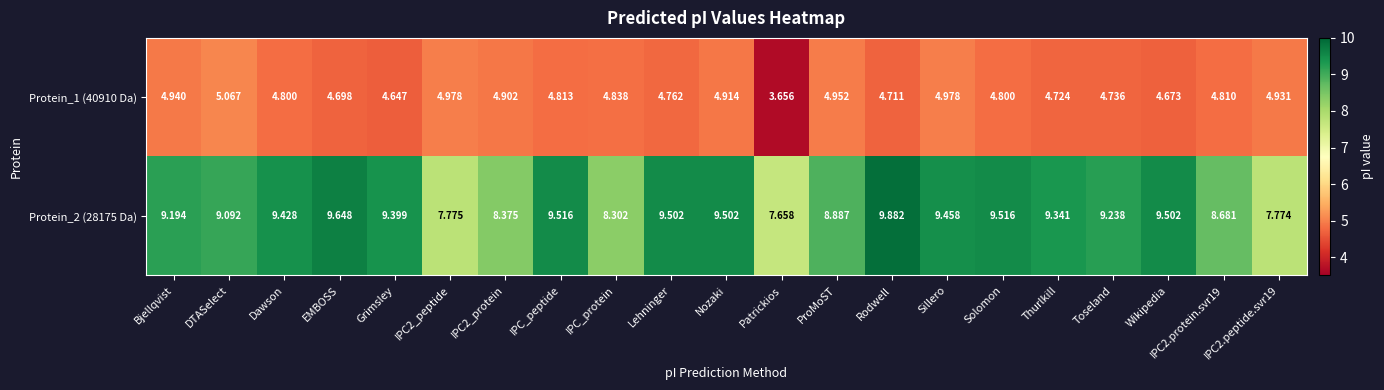

How many data points in Protein_2 (28175 Da) are above 9?

14